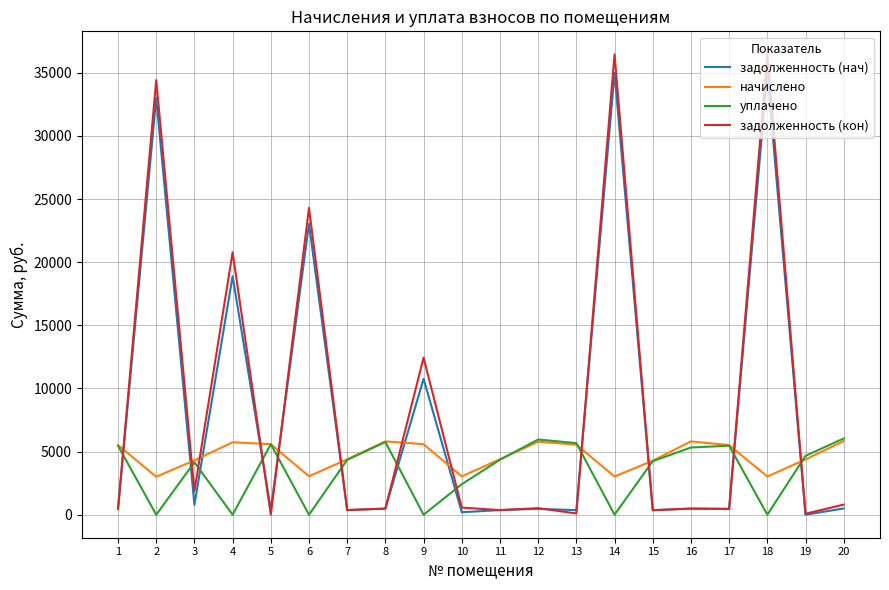

True or false: задолженность (нач) and уплачено intersect in this chart.

True